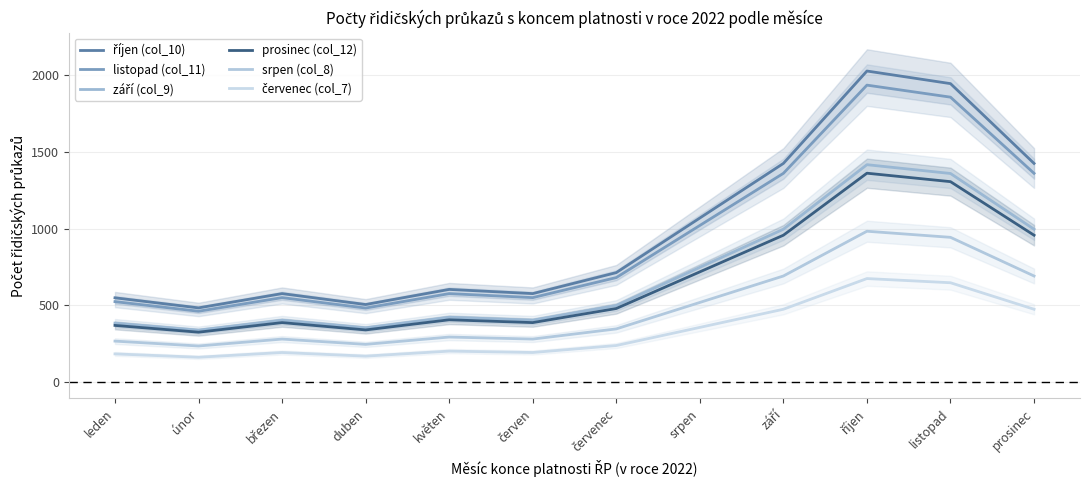

What is the minimum value for říjen (col_10)?

482.5